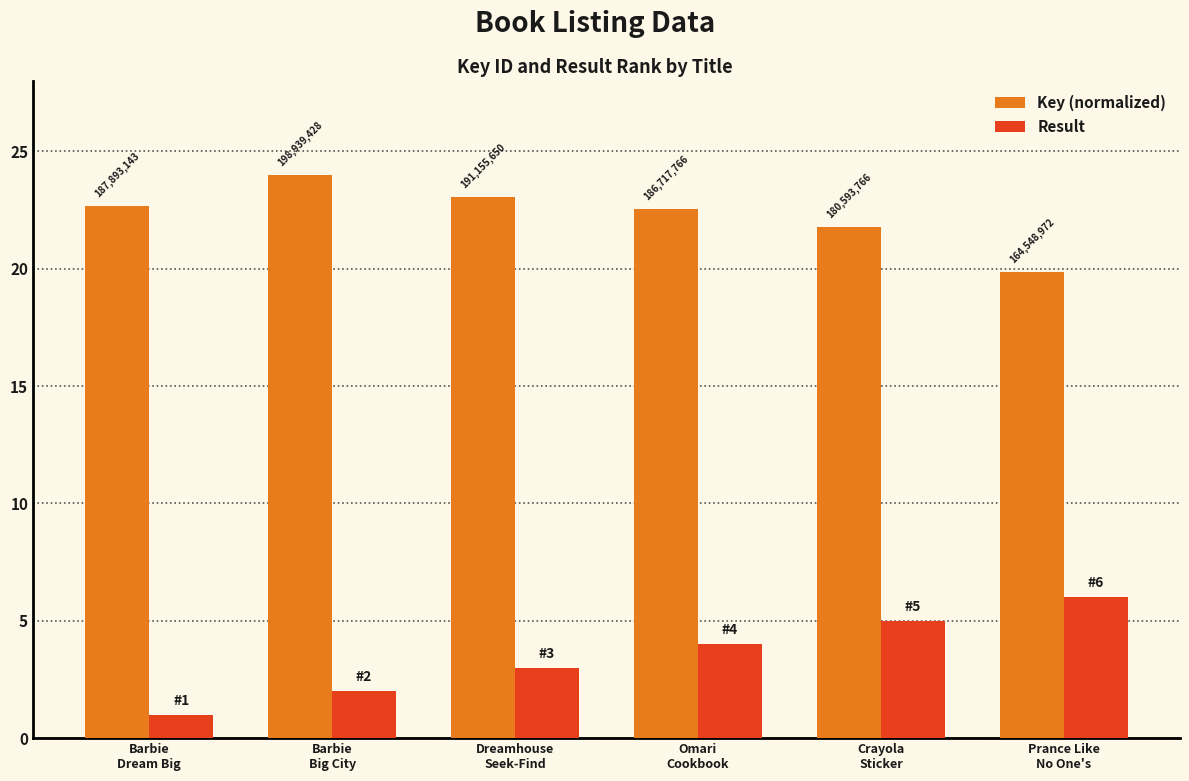

The value of Result at Dreamhouse
Seek-Find is 5.2. True or false?

False